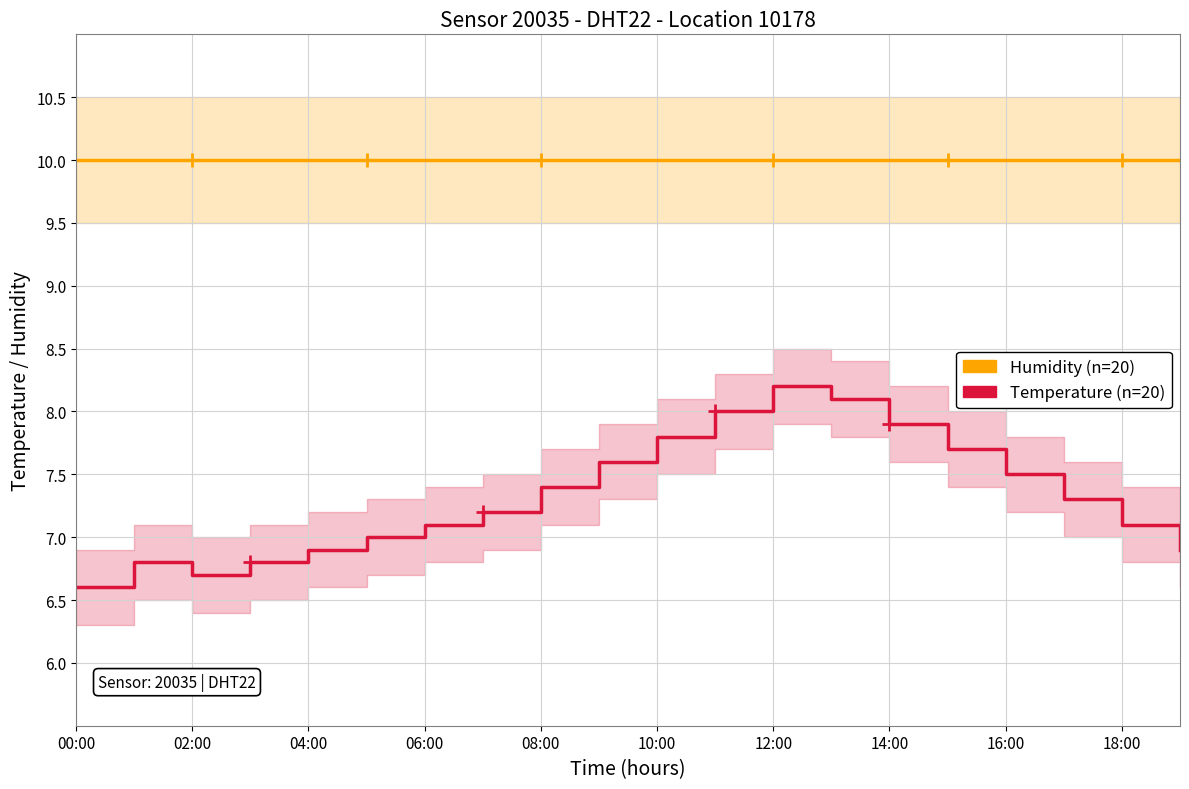

True or false: Temperature (n=20) and Humidity (n=20) intersect in this chart.

False